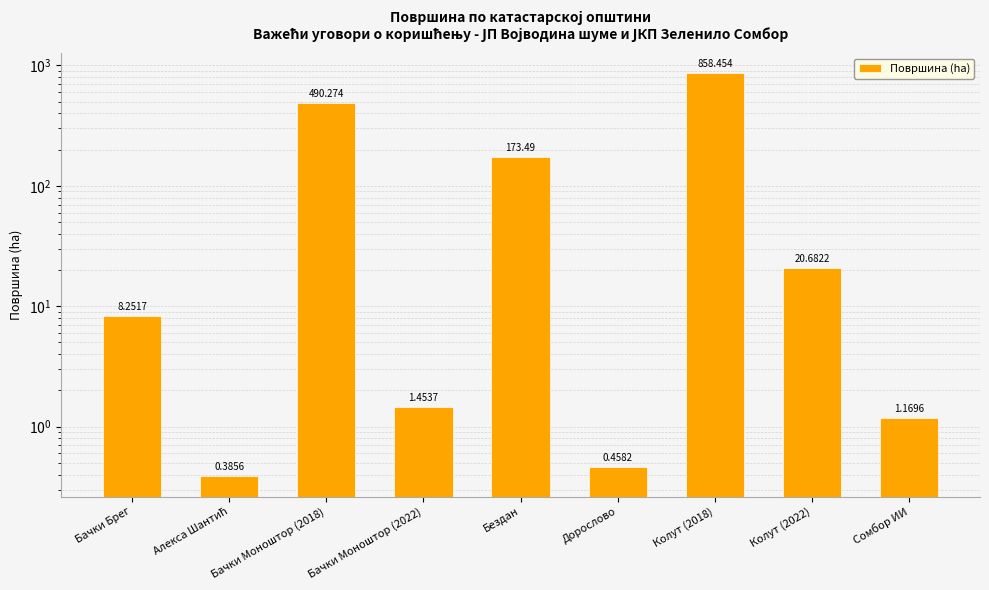

What is the label of the 6th bar from the right?

Бачки Моноштор (2022)